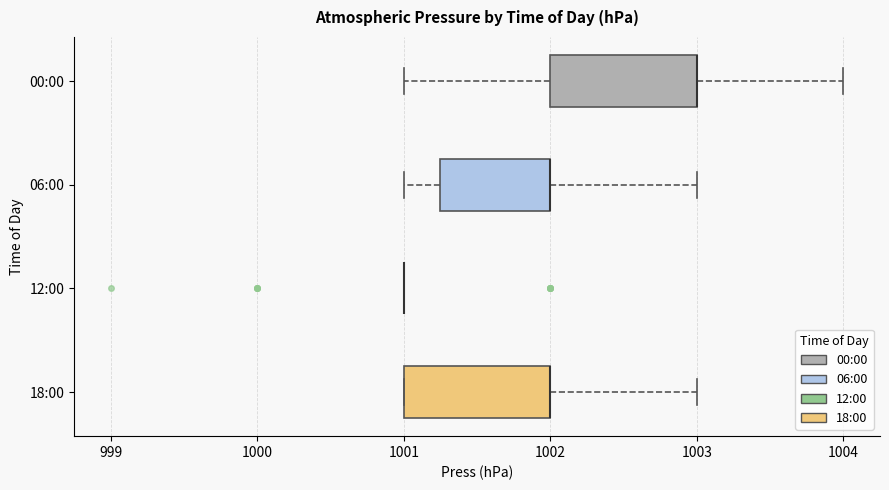

Reading bottom to top, read every box against the x-axis: the position of its median line, the range the box covers, and the ends of its whiskers. The values are not printed on the chart, so give them approximately, as read against the axis.

18:00: median 1002.0 (drawn on the box's right edge), box 1001.0 to 1002.0, whiskers 1001.0 to 1003.0
12:00: box collapsed to a line at 1001.0, whiskers 1001.0 to 1001.0
06:00: median 1002.0 (drawn on the box's right edge), box 1001.3 to 1002.0, whiskers 1001.0 to 1003.0
00:00: median 1003.0 (drawn on the box's right edge), box 1002.0 to 1003.0, whiskers 1001.0 to 1004.0